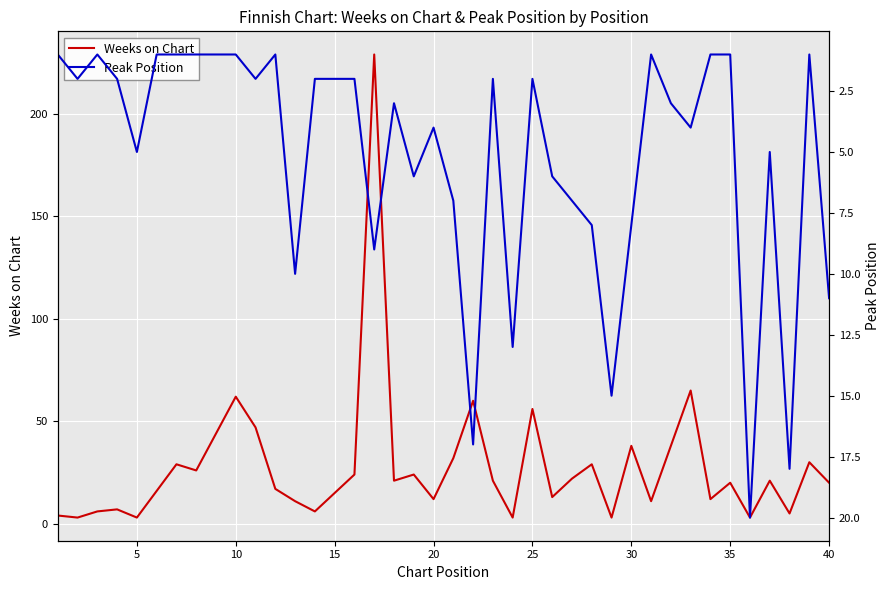

Is this an area chart (filled region under the line)?

No